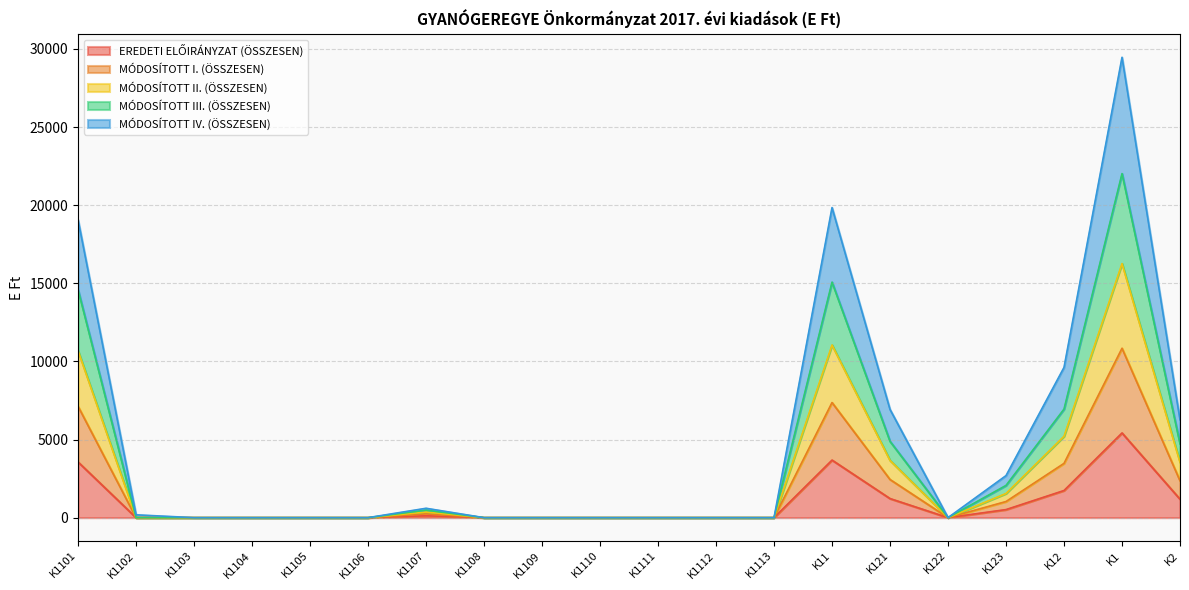

What position from the right is K123?

4